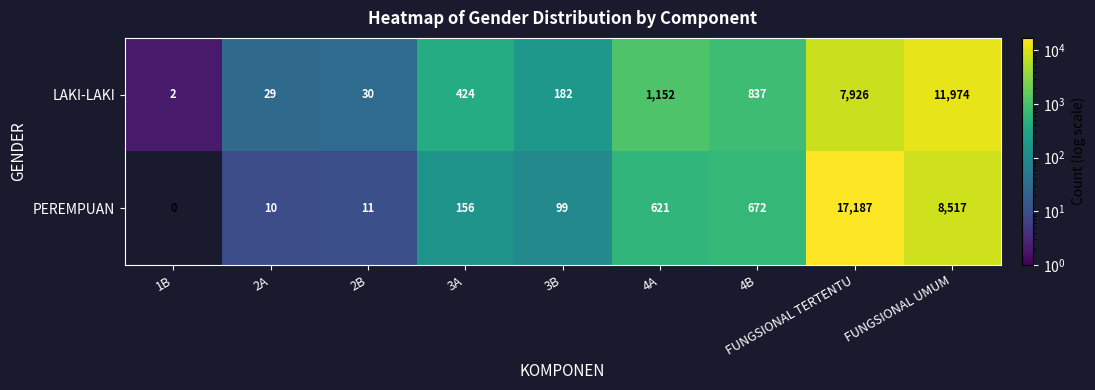

What is the maximum value for LAKI-LAKI?

11974